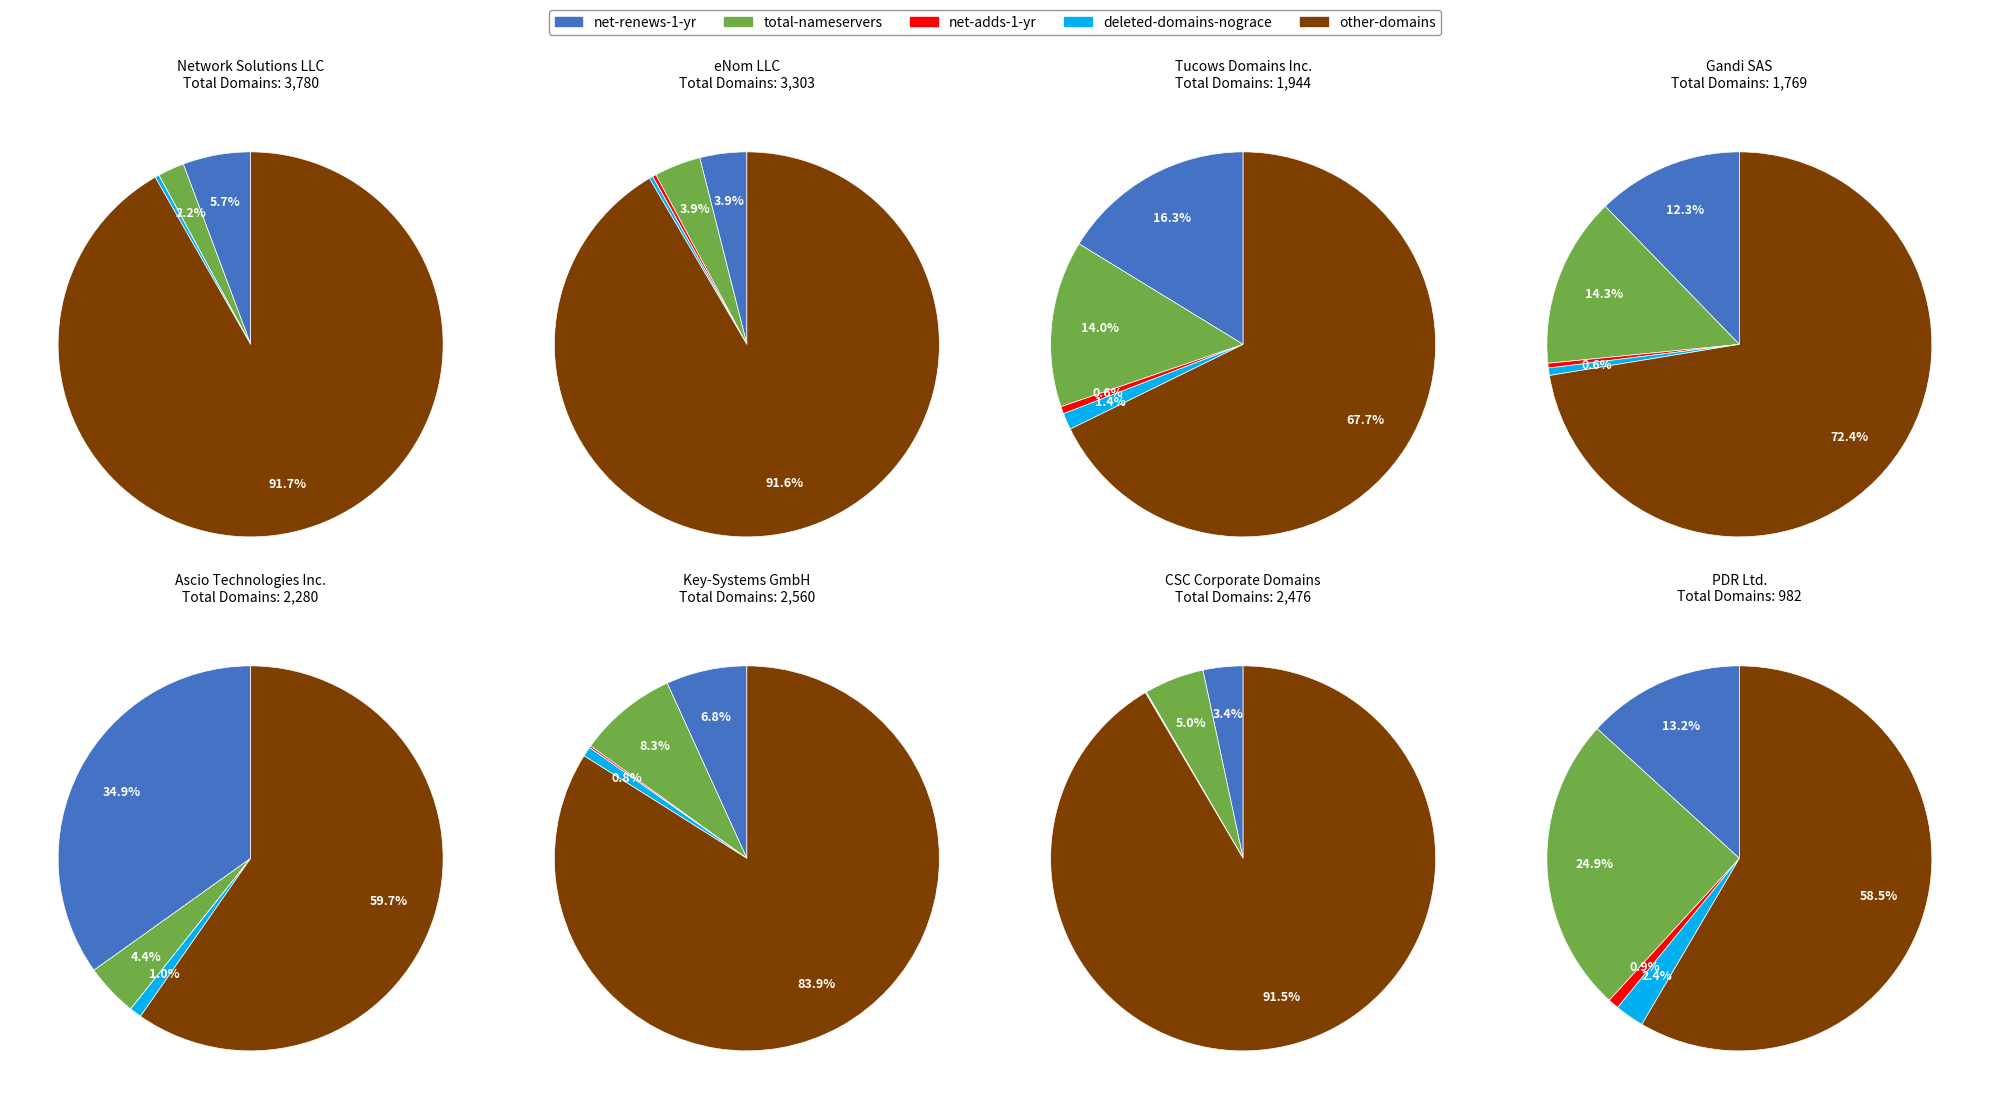

What is the total percentage of 5 and 3?

22.7%